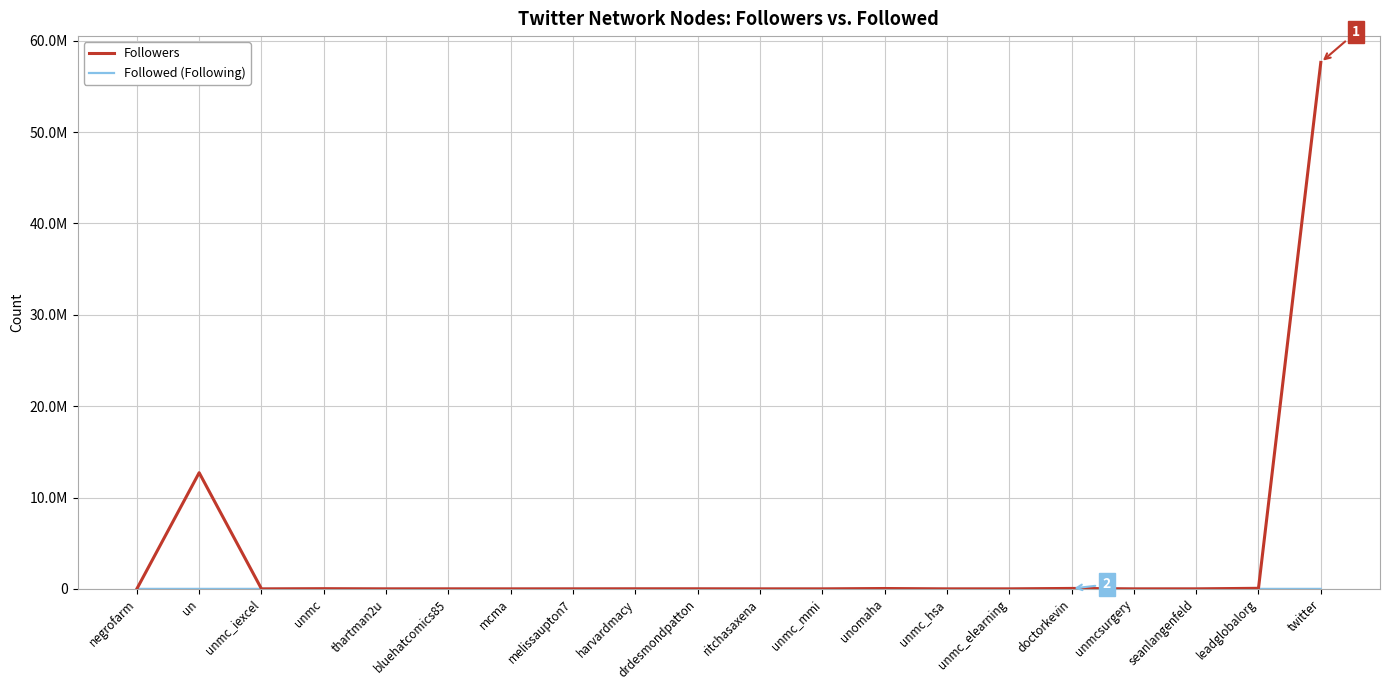

Which label corresponds to the smallest value in the chart?

twitter